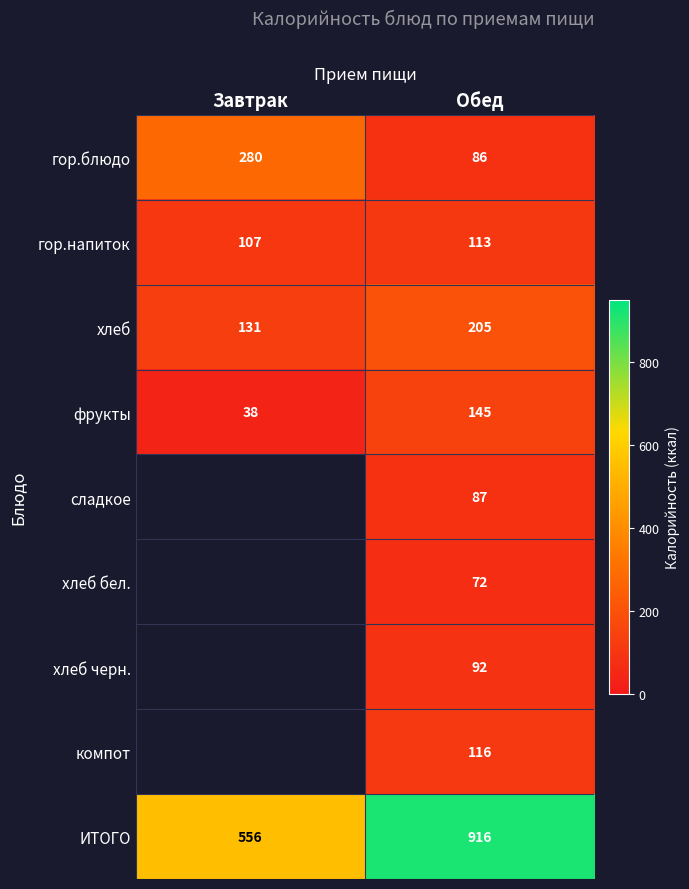

What is the spread (max minus min) of values at Завтрак?

518.0